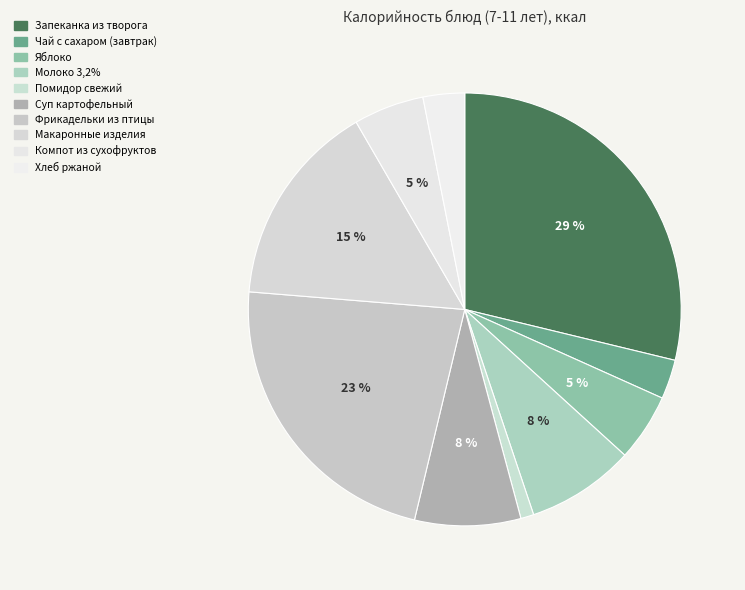

To the nearest percent, what percentage of the pie is Помидор свежий?

1%